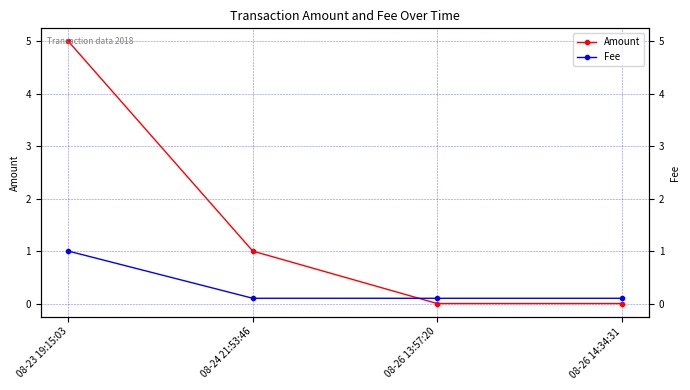

What position from the right is 08-26 14:34:31?

1